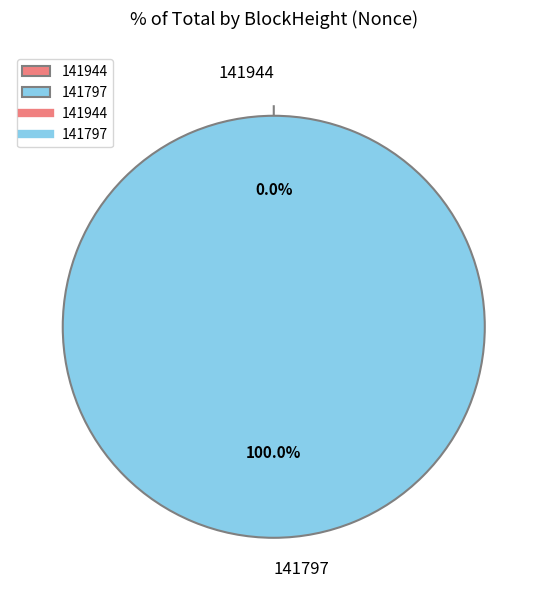

To the nearest percent, what is the combined percentage of 141944 and 141797?

100%